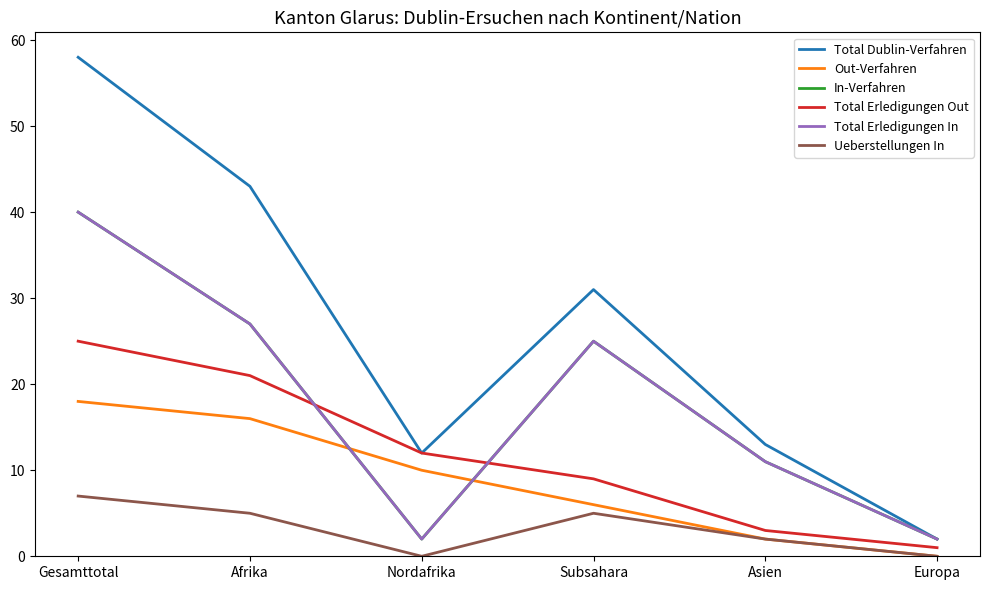

How many lines are shown in the chart?

6